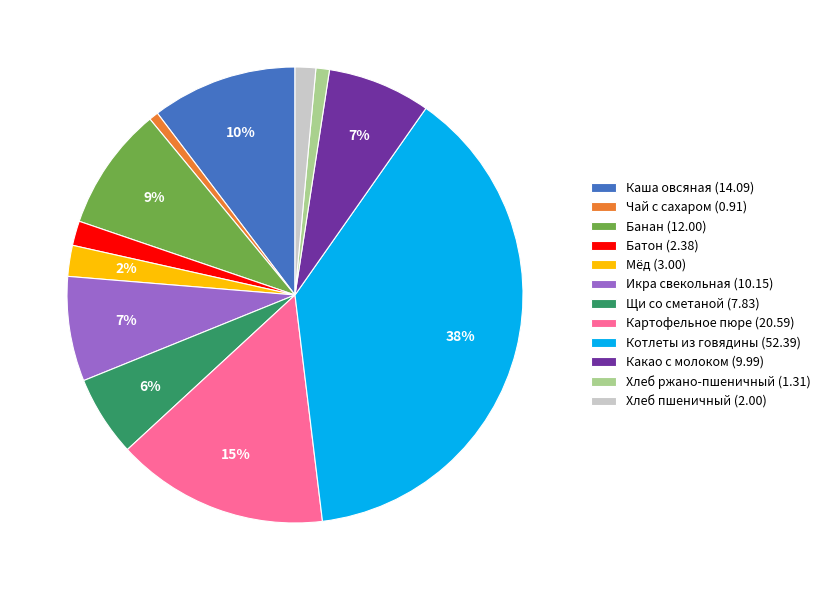

What percentage is the Какао с молоком slice, to the nearest percent?

7%